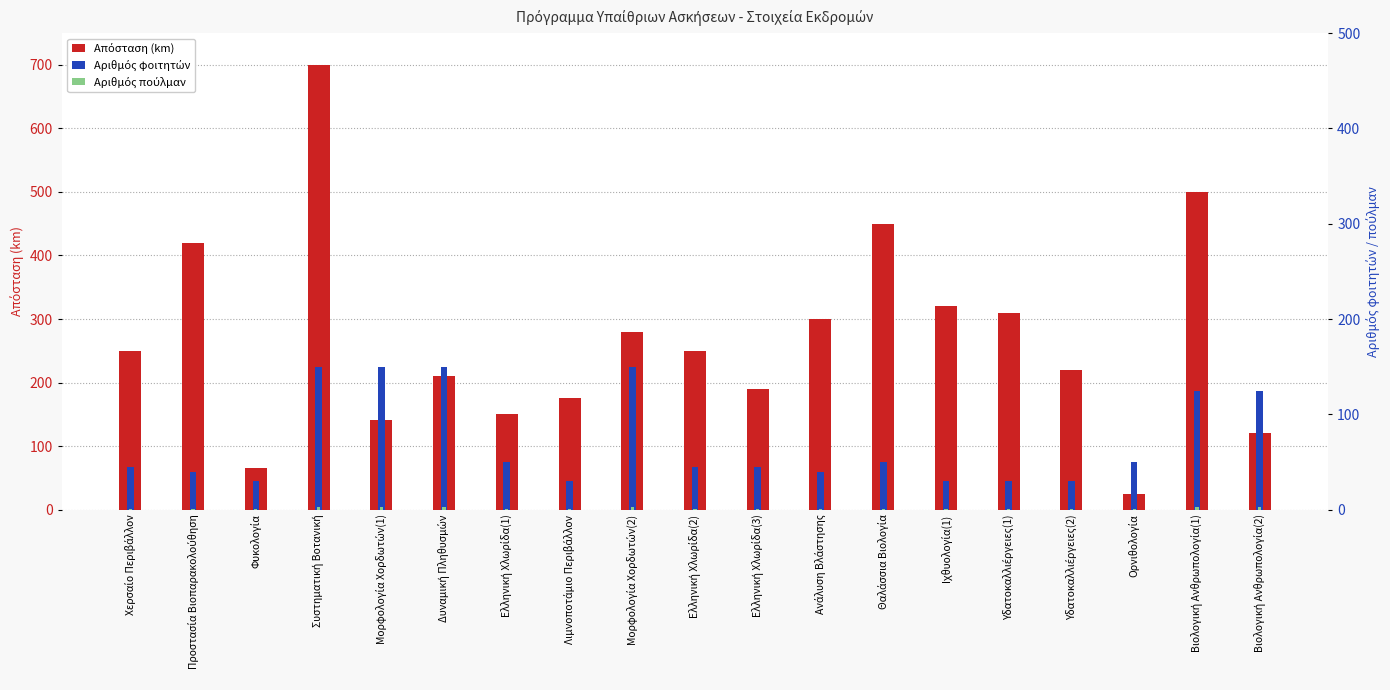

The Απόσταση (km) series shows 409 at Χερσαίο Περιβάλλον. True or false?

False